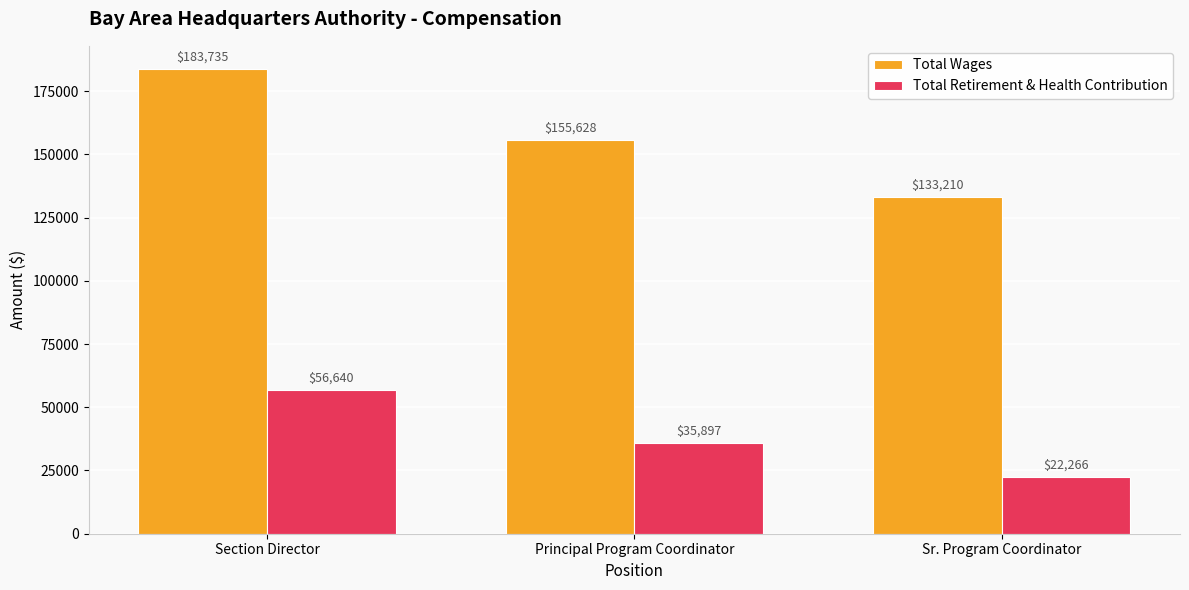

Count the Total Retirement & Health Contribution values in the range 22266 to 56640.

3